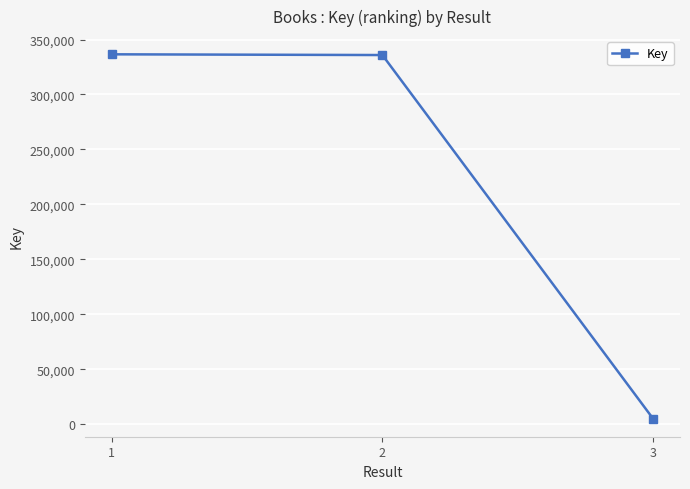

What is the value of the 1st point from the left?

336528